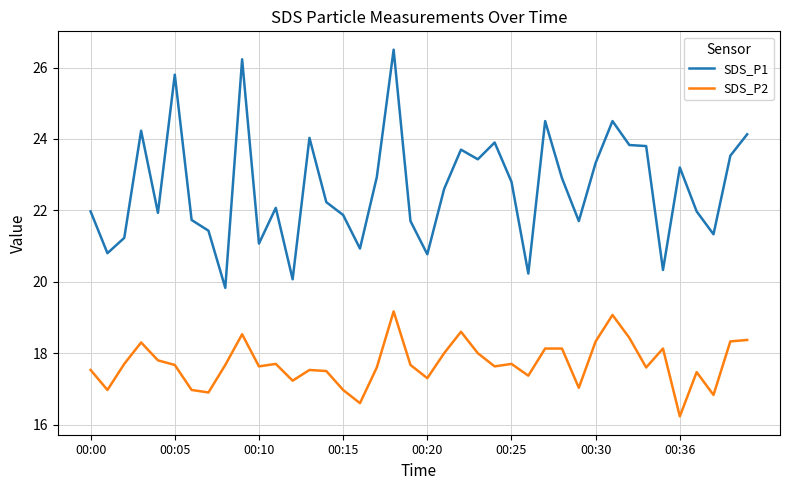

True or false: SDS_P2 and SDS_P1 cross at least once.

False